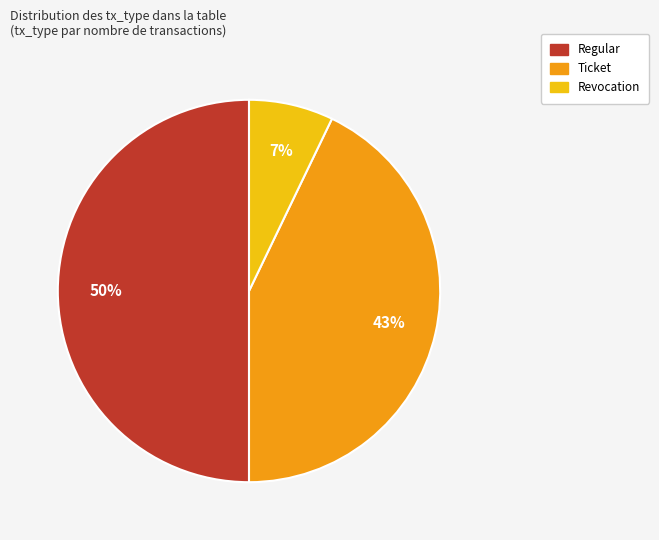

Which category has the biggest portion of the pie?

Regular